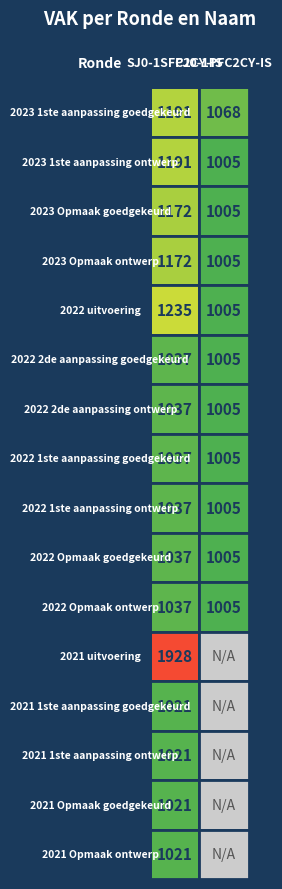

Reading left to right, what are all the values shown in this chart?

SJ0-1SFC2CY-IS: 1191	1191	1172	1172	1235	1037	1037	1037	1037	1037	1037	1928	1021	1021	1021	1021
PJ0-1PFC2CY-IS: 1068	1005	1005	1005	1005	1005	1005	1005	1005	1005	1005	0	0	0	0	0